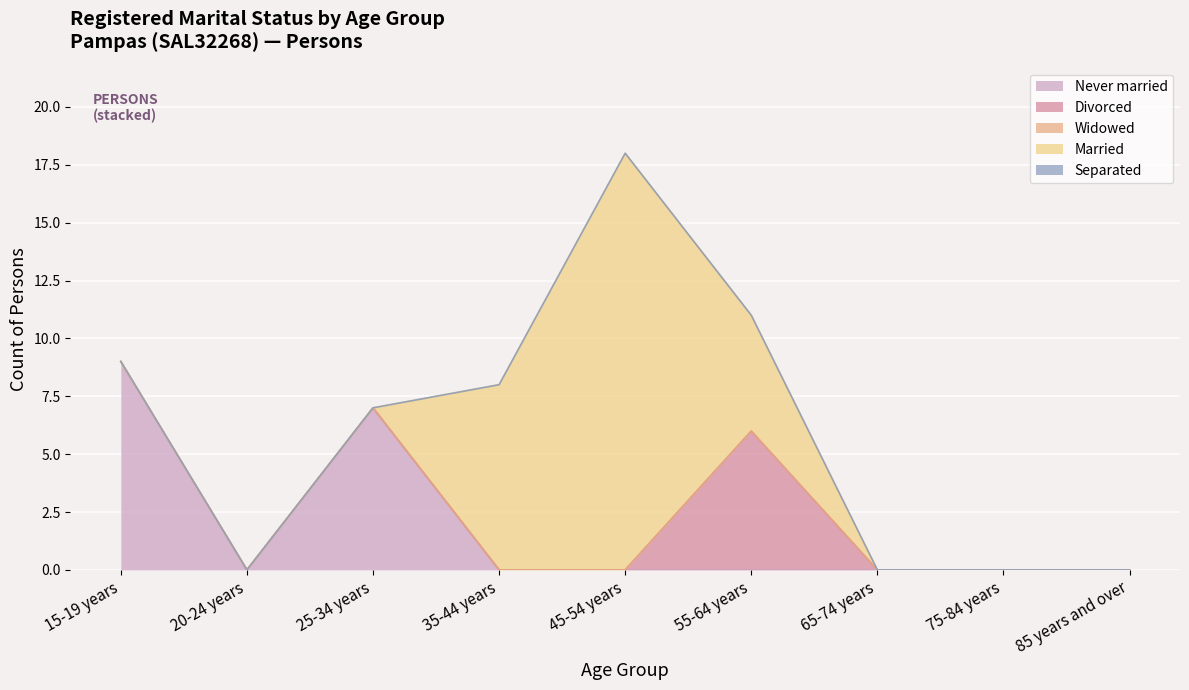

Count the number of categories in the chart.

9